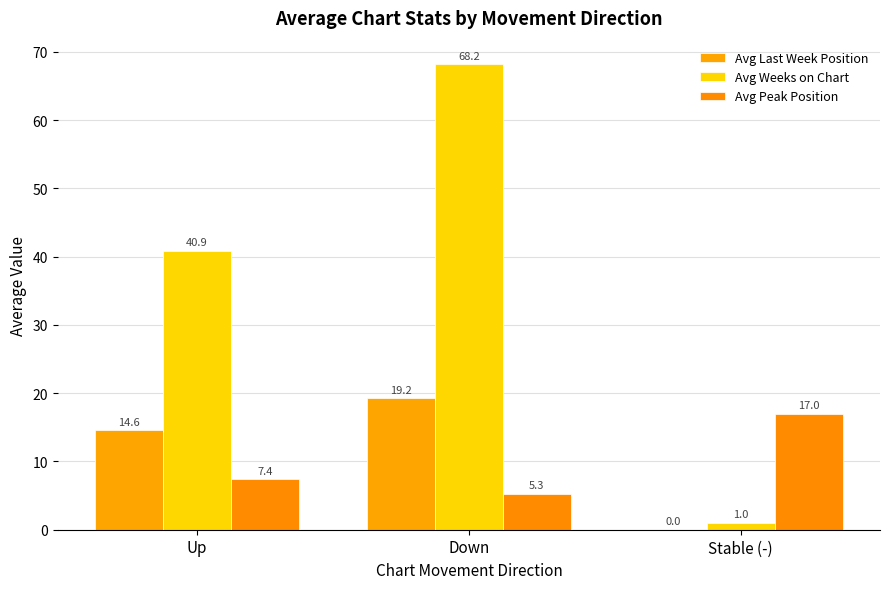

Which series has the largest total across all categories?

Avg Weeks on Chart